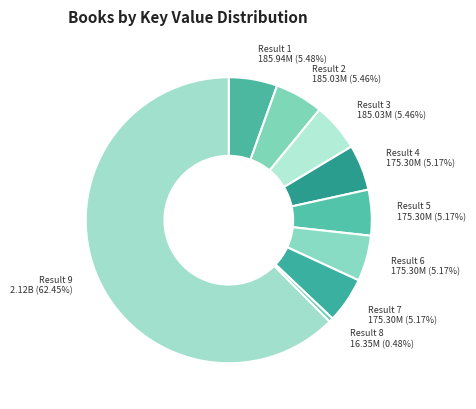

What is the majority slice?

Result 9